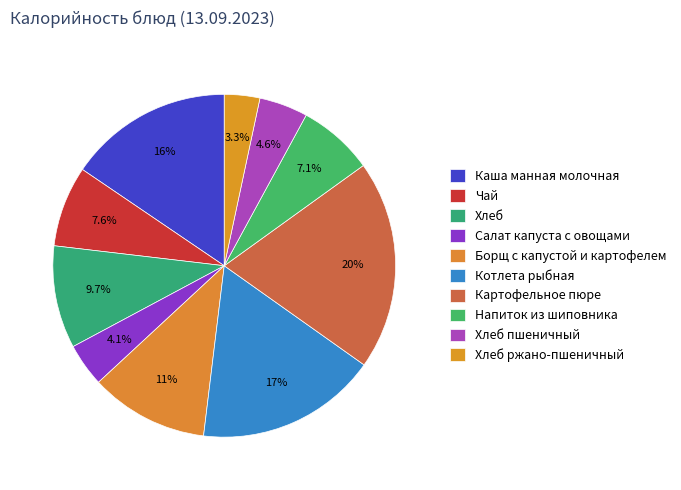

Is there any slice that represents more than half of the pie?

No